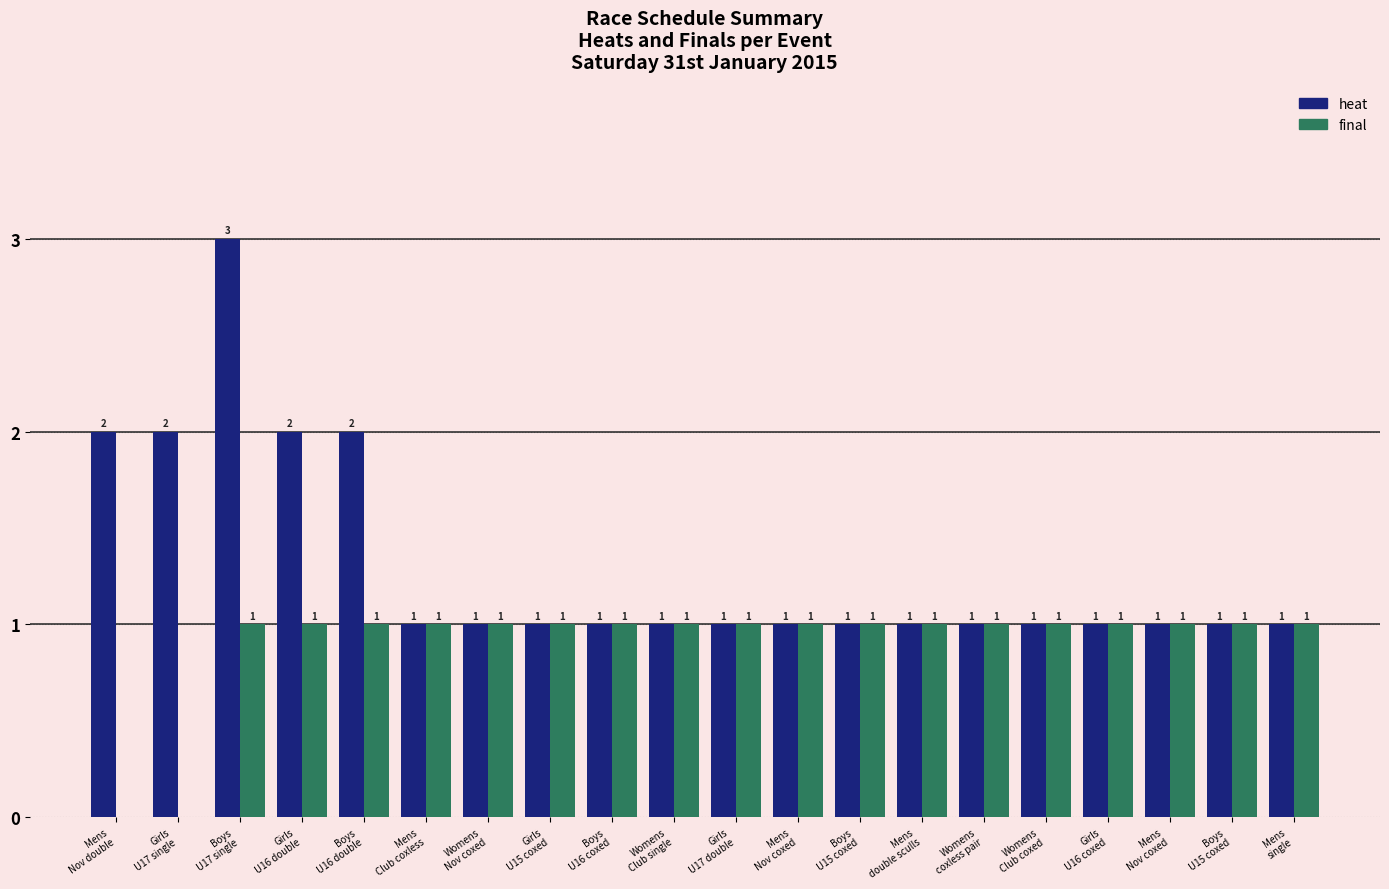

At how many categories does at least one series exceed 0?

20